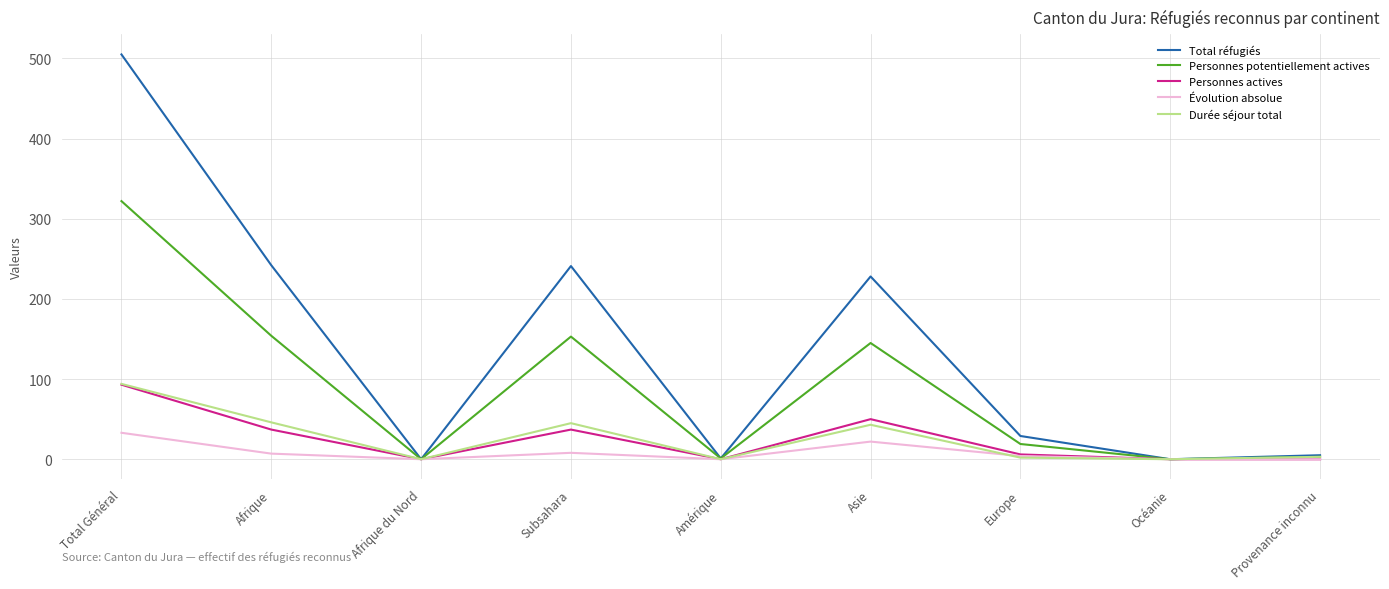

At which label is Personnes potentiellement actives closest to 161?

Afrique